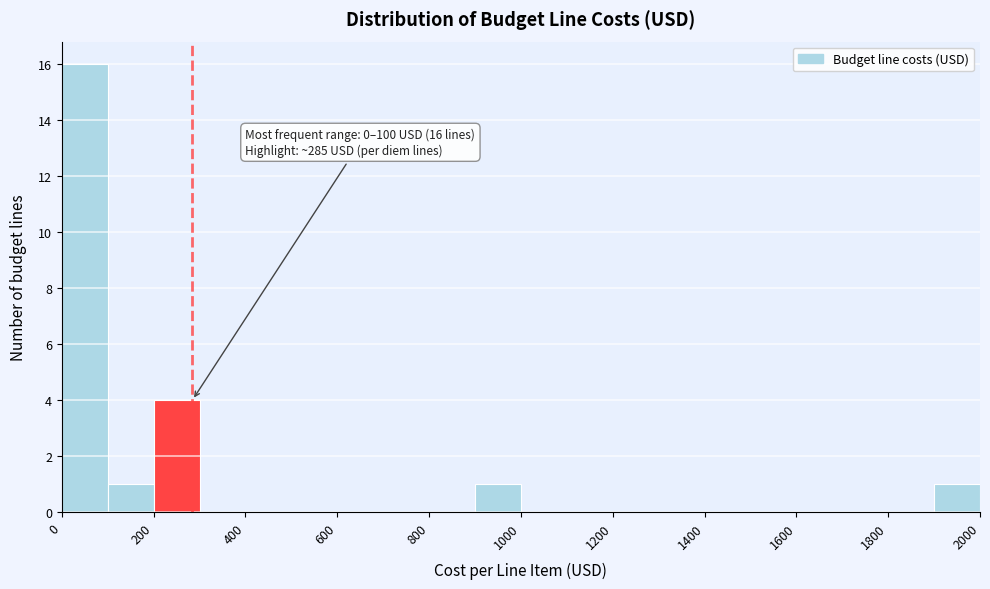

Which range on the x-axis has the tallest bar?

0 to 100